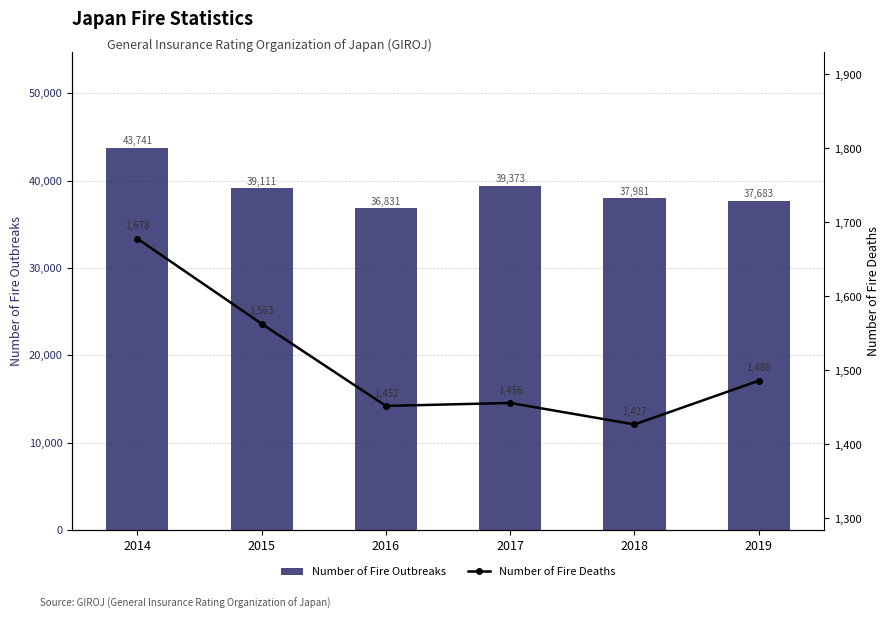

At which label does Number of Fire Outbreaks first exceed 39111?

2014